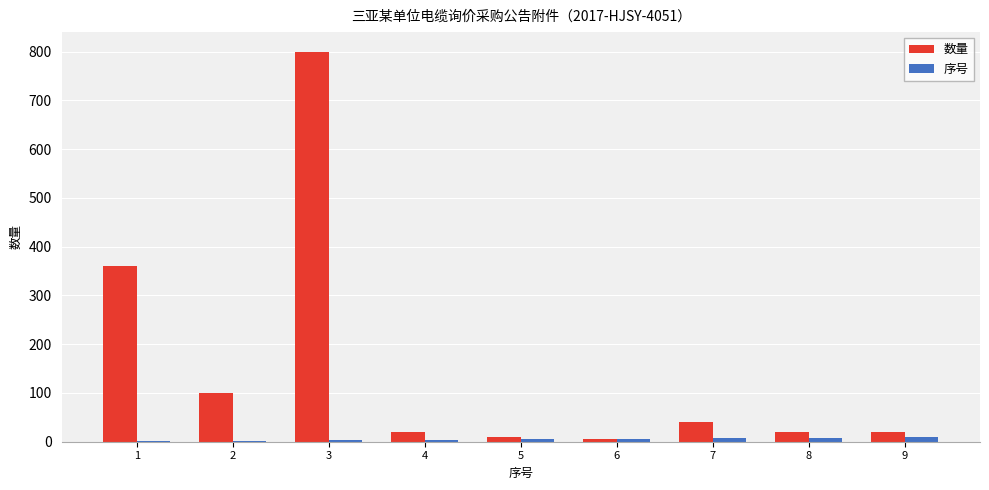

At which label is 数量 closest to 402?

1